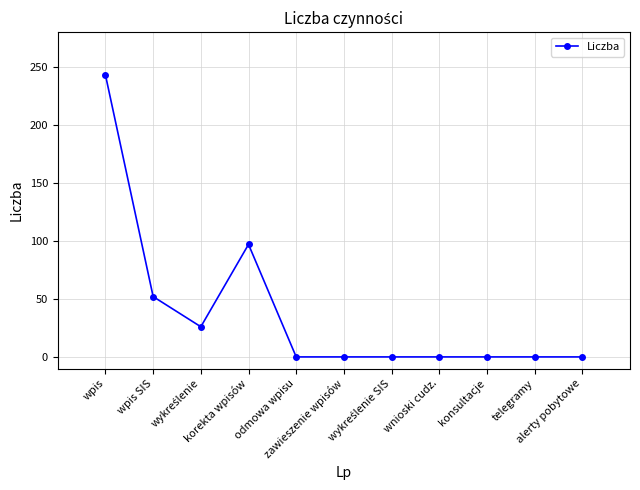

What is the average value?

38